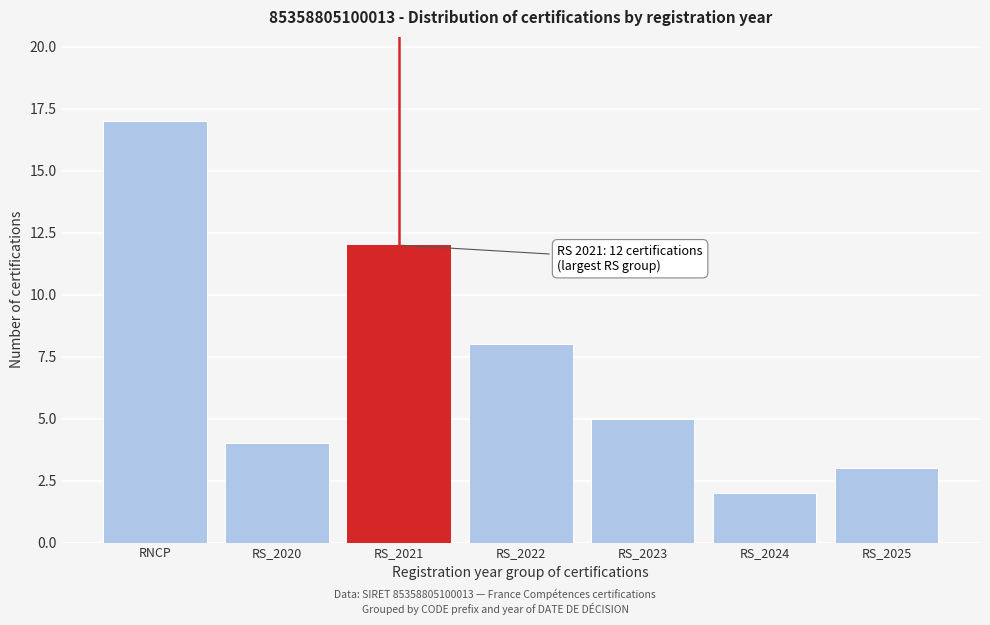

Reading left to right, what are all the values shown in this chart?

17	4	12	8	5	2	3